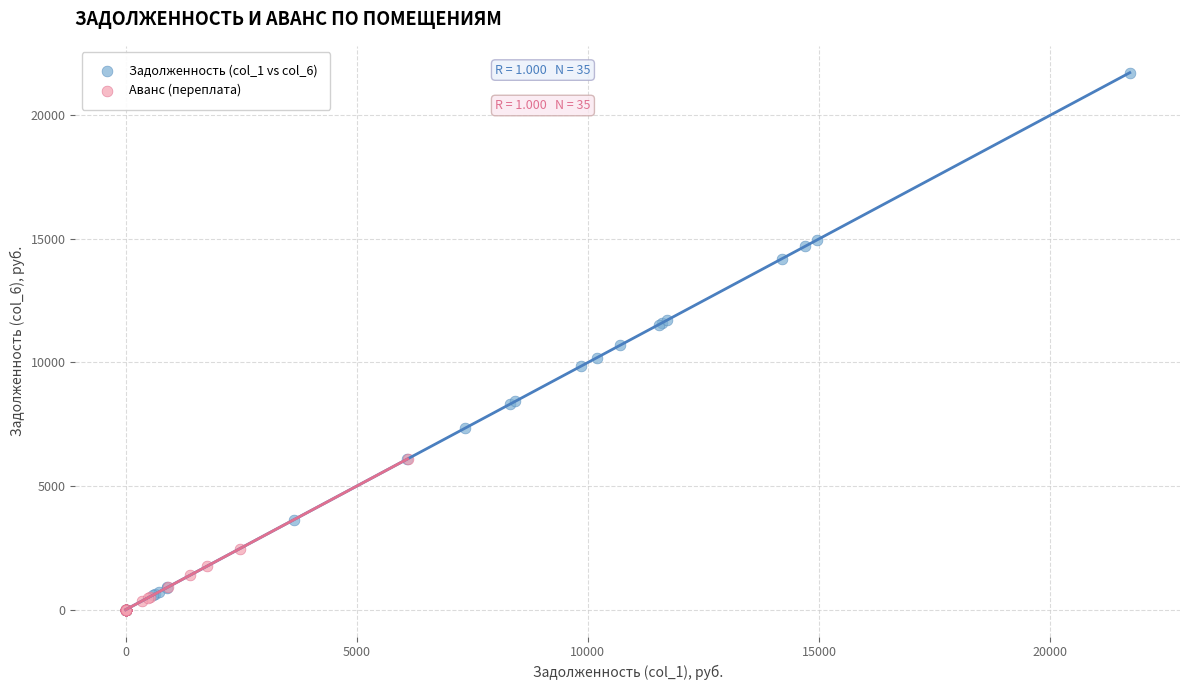

Which series reaches the maximum Y coordinate?

Задолженность (col_1 vs col_6)